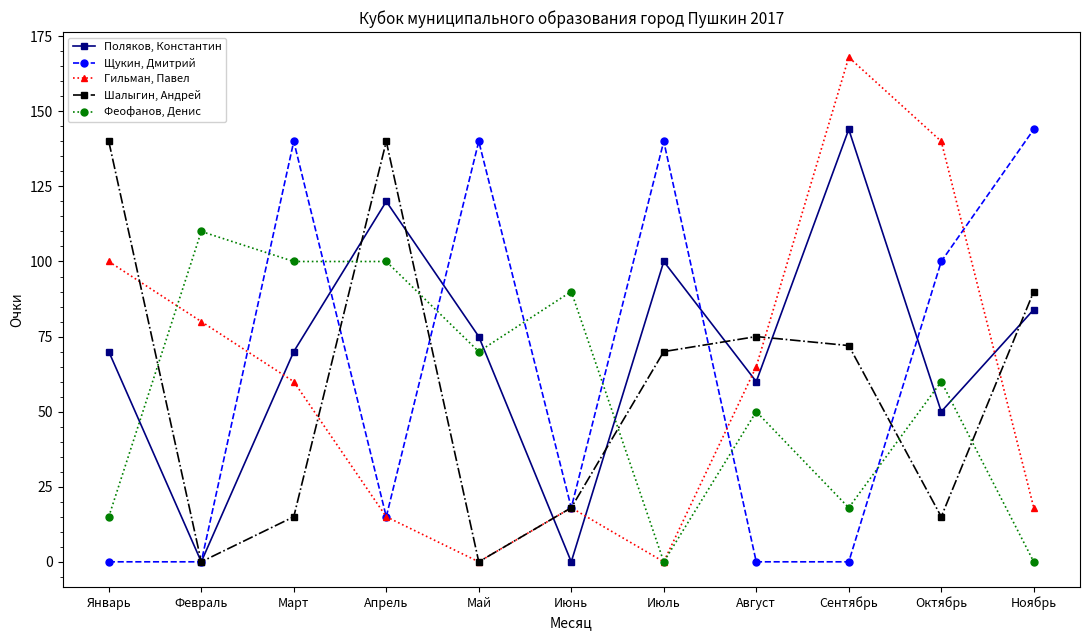

What is the label of the 10th point from the left?

Октябрь